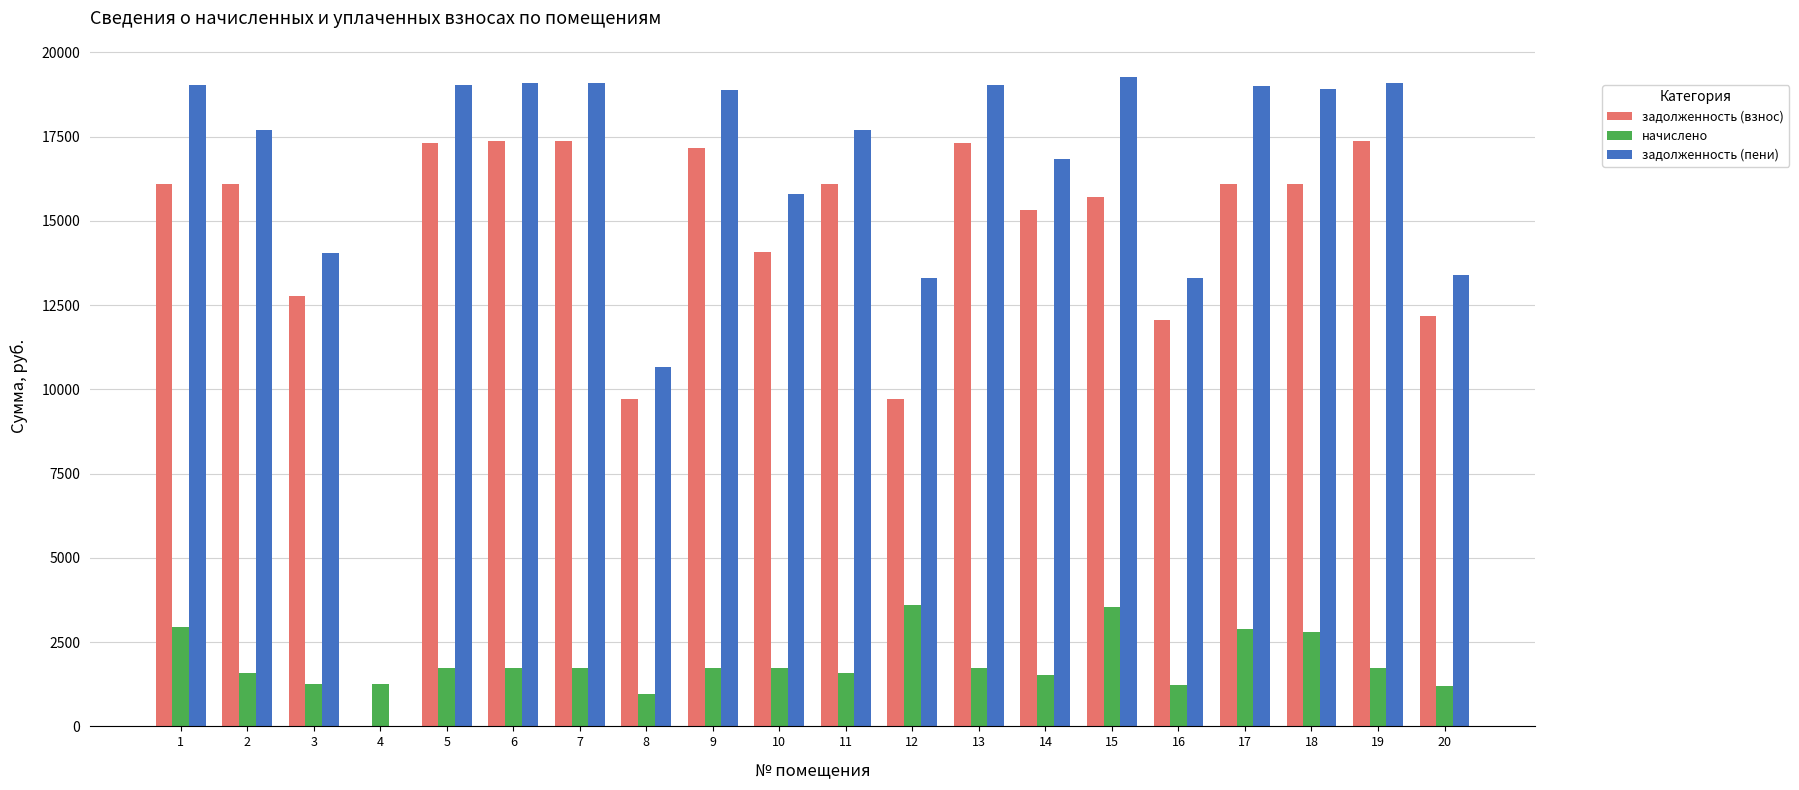

The начислено series shows 1719.9 at 9. True or false?

True